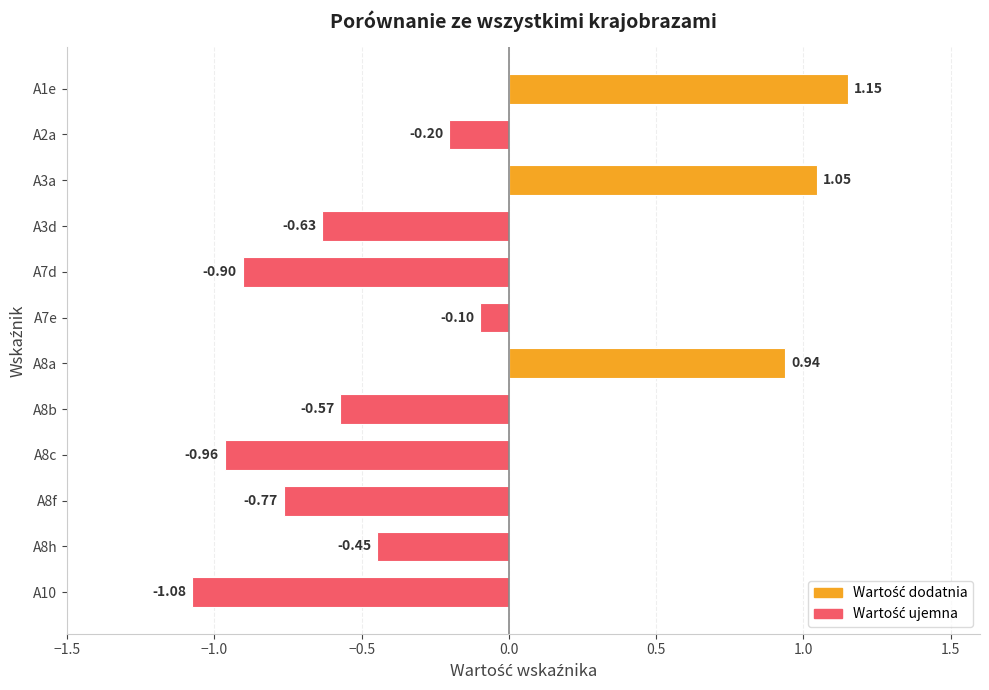

Which category has the highest value across all series?

A1e